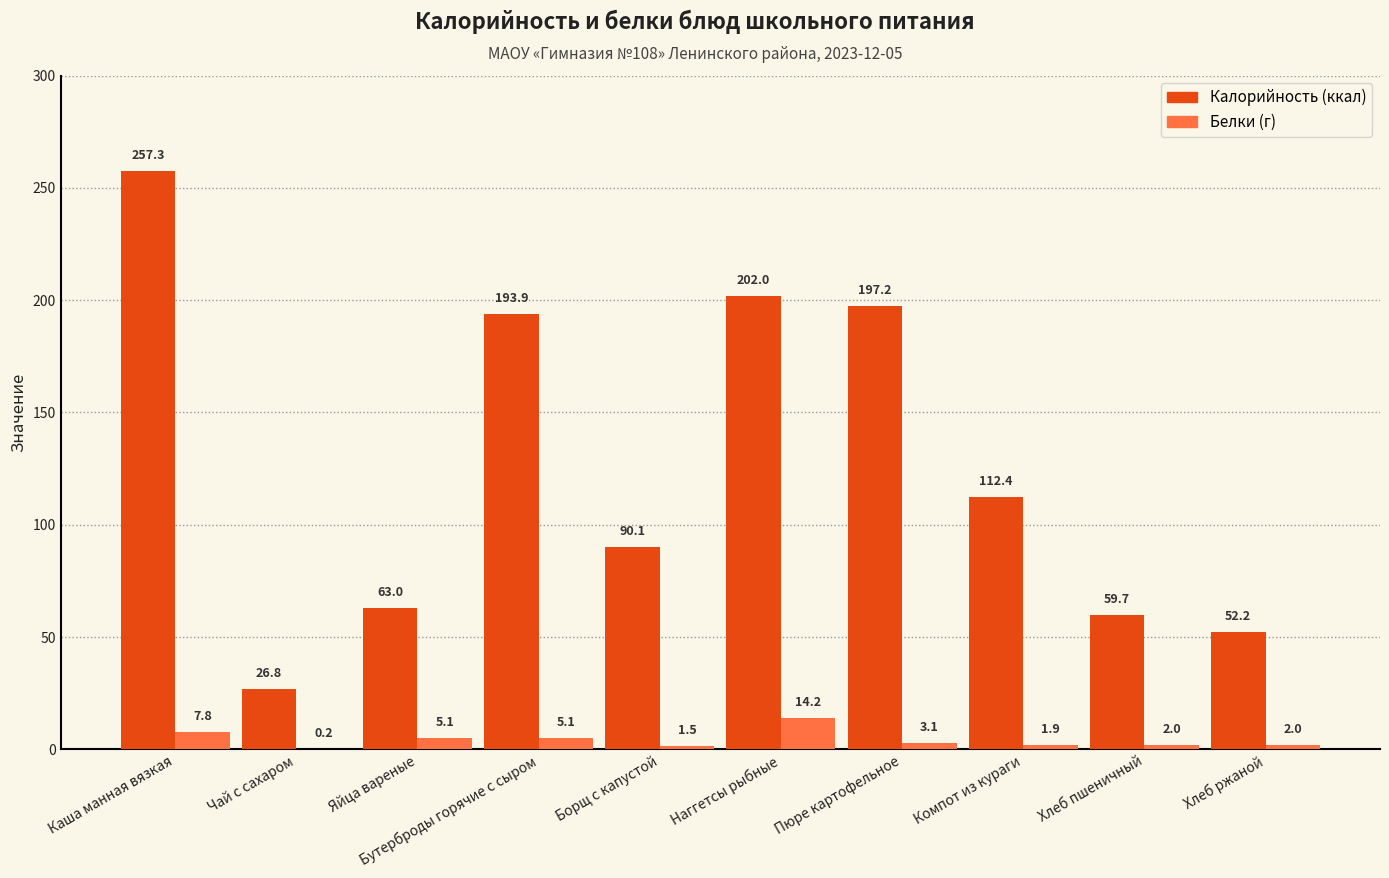

What is the maximum value shown in the chart?

257.3